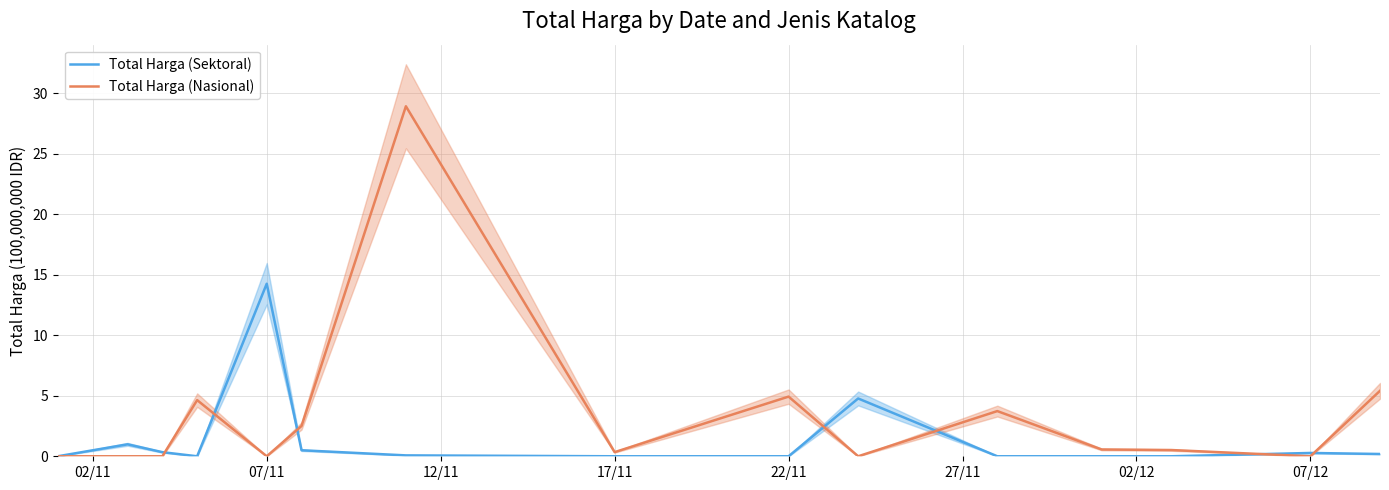

What is the maximum value shown in the chart?

28.9